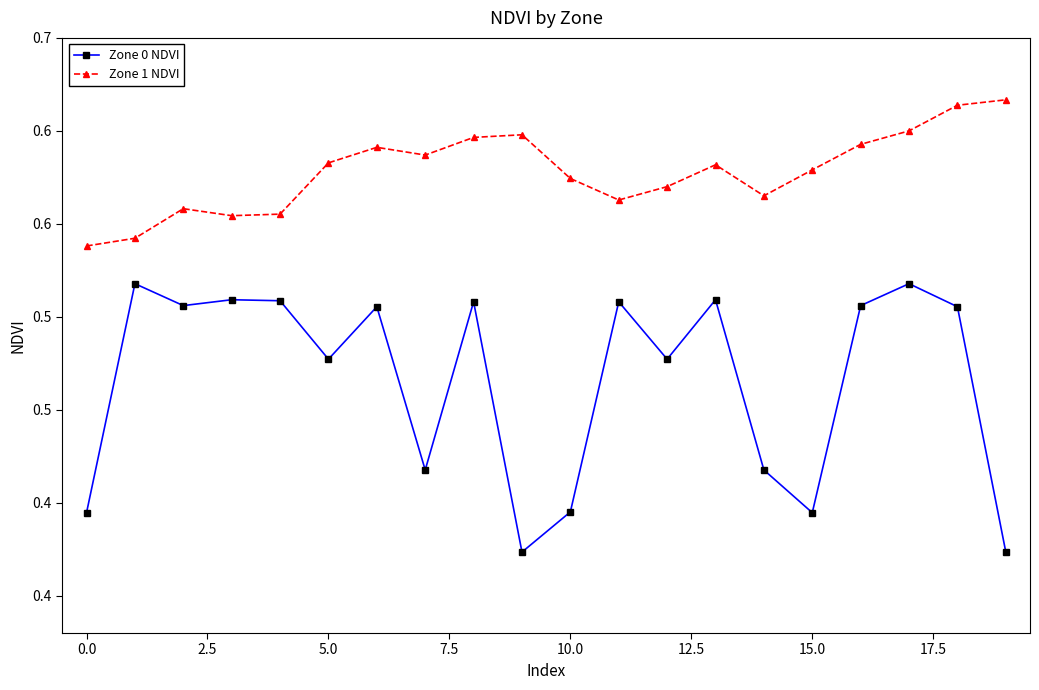

At which category is the sum across all series the highest?

18